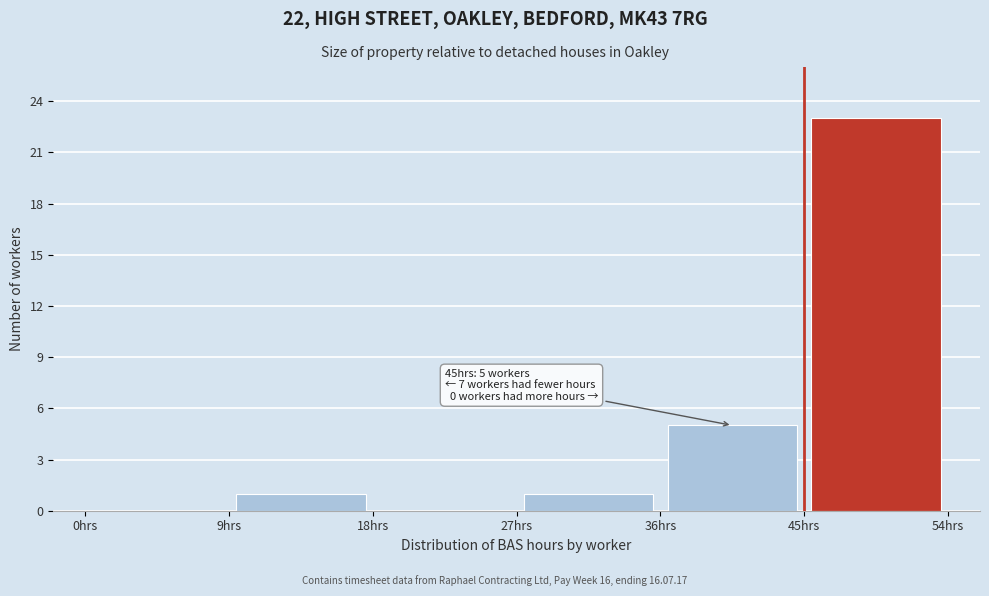

Over which range of the x-axis is the bar tallest?

45 to 54